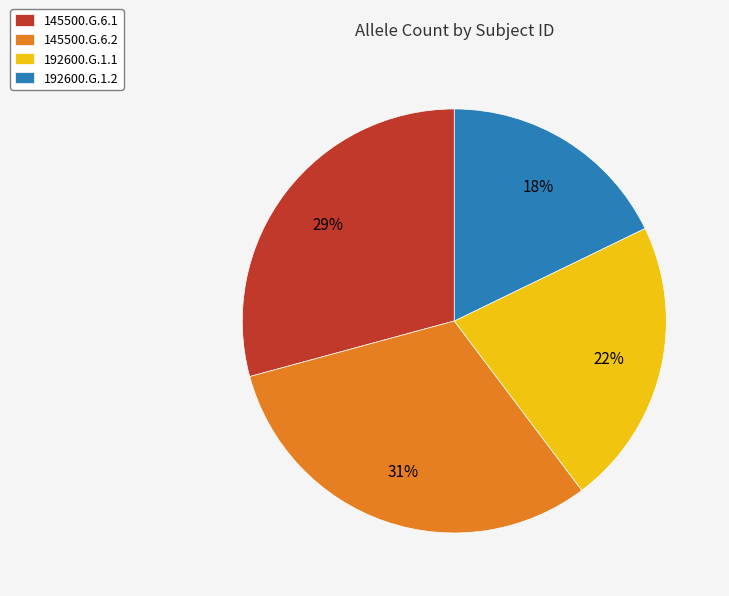

To the nearest percent, what is the combined percentage of 145500.G.6.2 and 192600.G.1.2?

49%